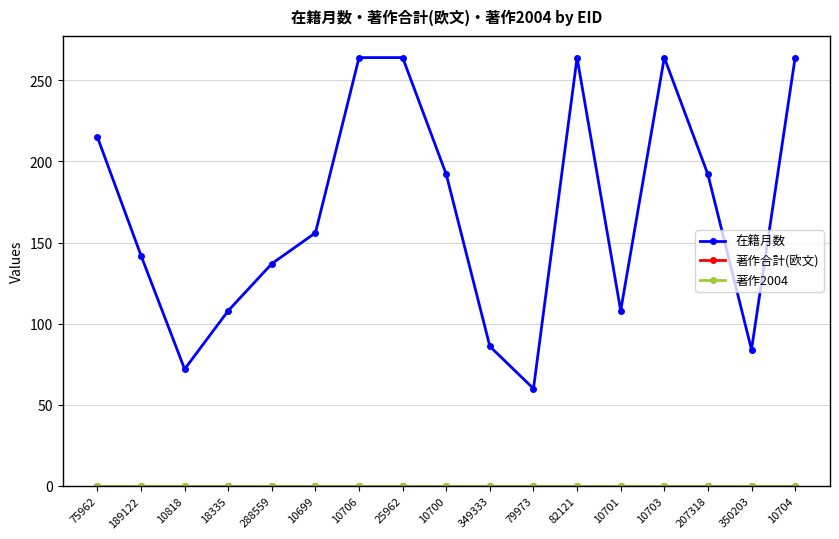

Which label corresponds to the largest value in the chart?

10706